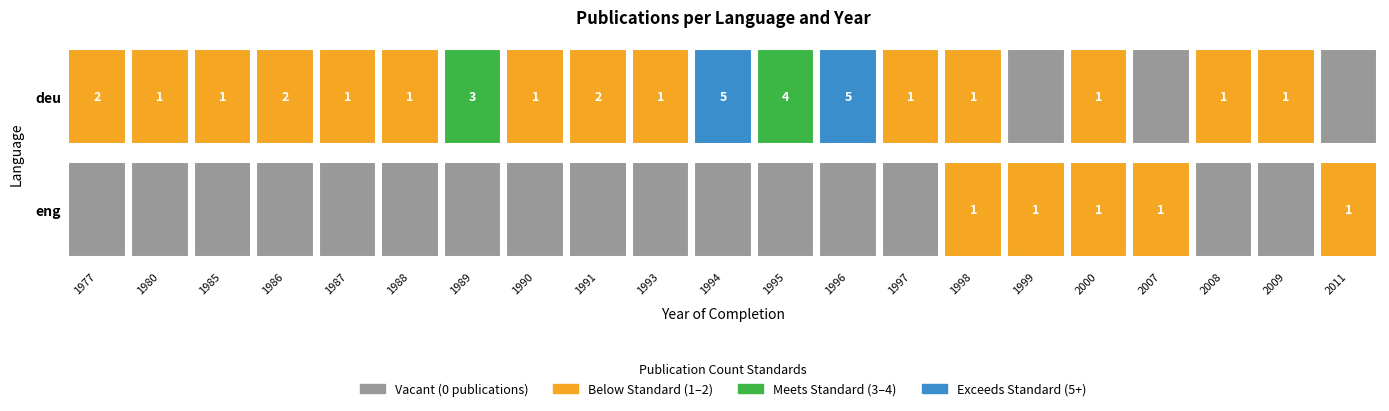

Count the eng values in the range 0 to 1.

21